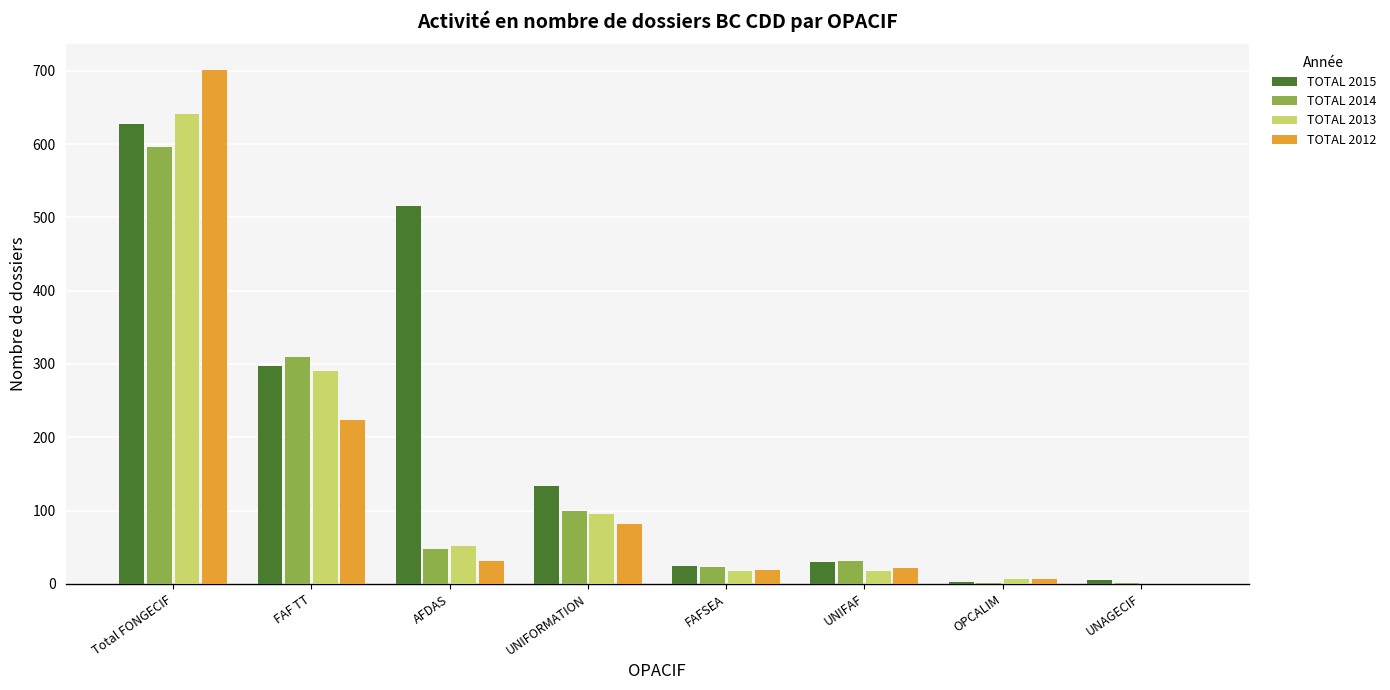

The value of TOTAL 2012 at UNIFORMATION is 136. True or false?

False